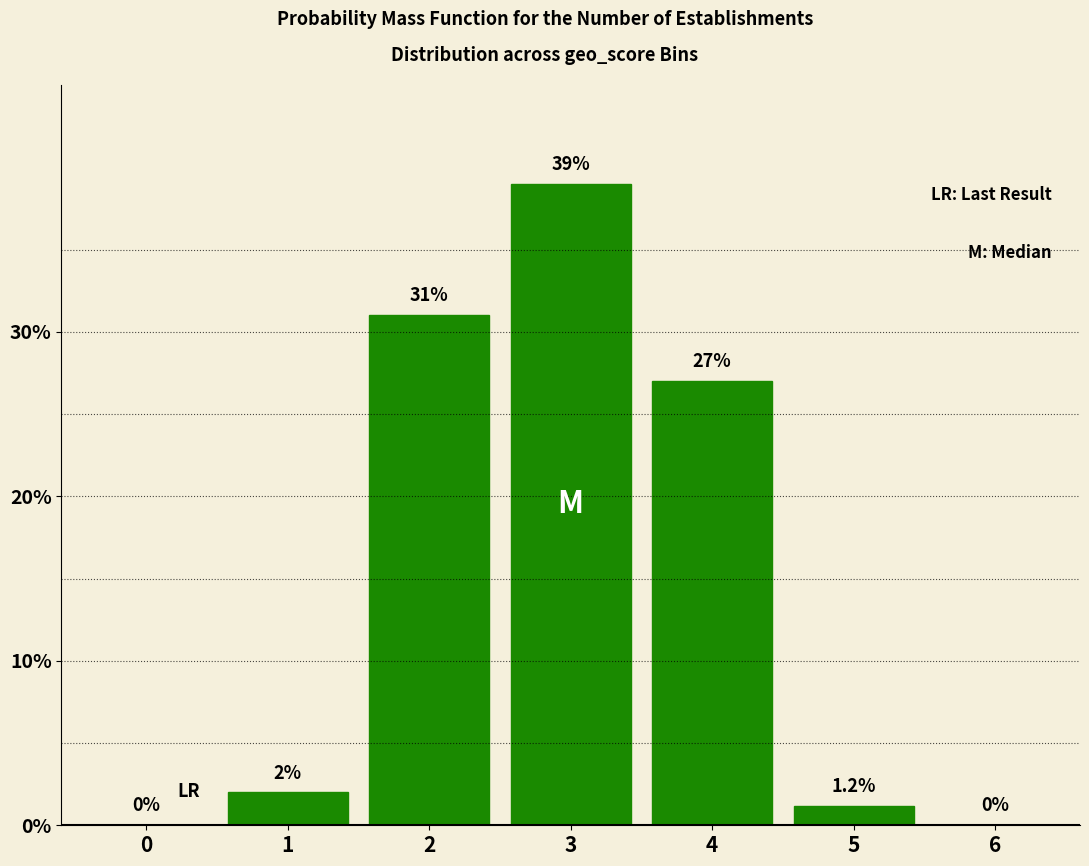

Reading right to left, transcribe all the data shown in this chart.

6=0.0	5=1.2	4=27.0	3=39.0	2=31.0	1=2.0	0=0.0